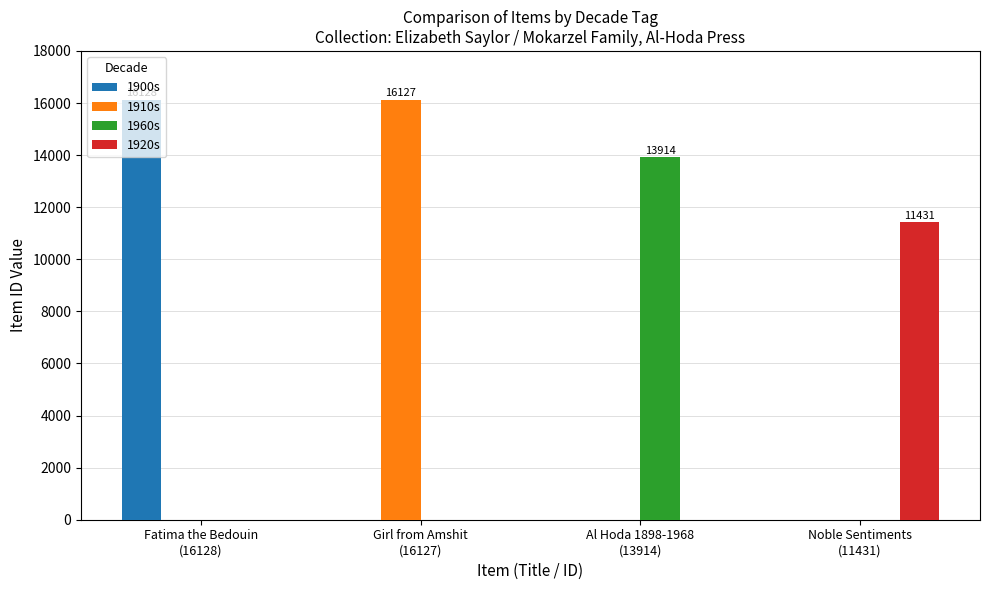

True or false: 1960s has a value of 0 at Girl from Amshit
(16127).

True